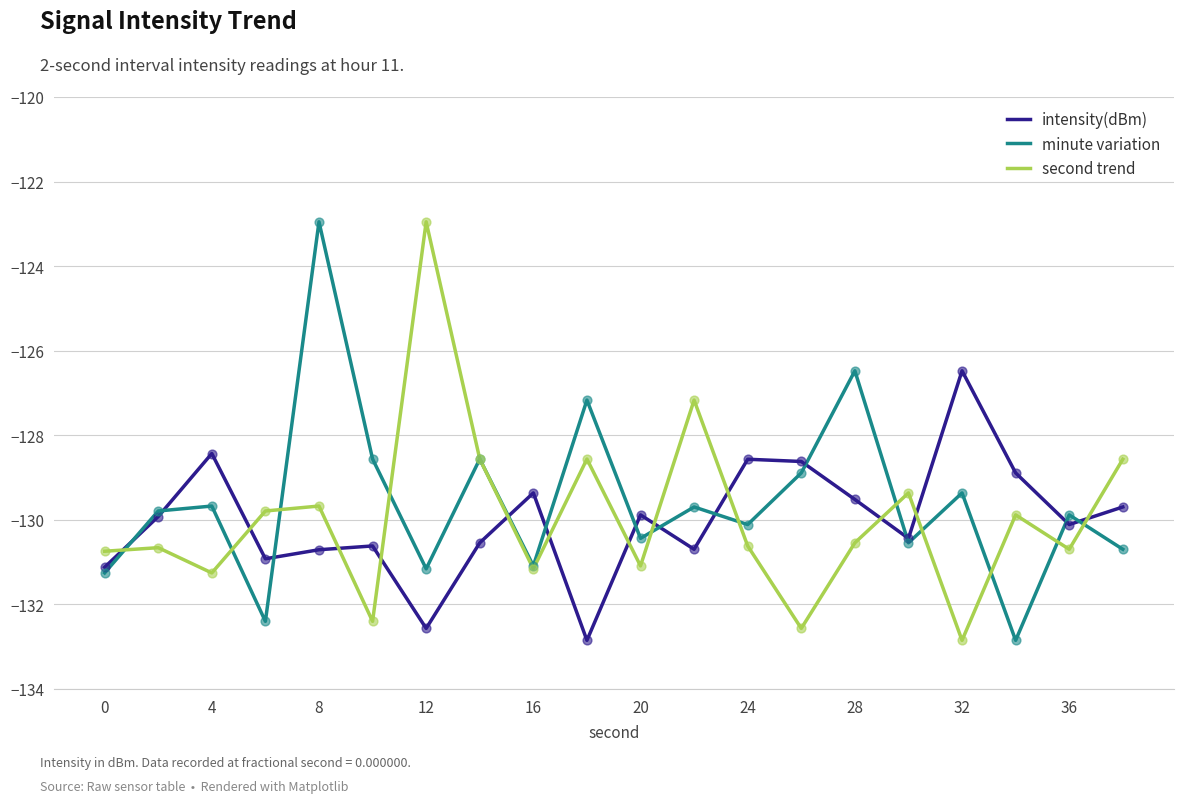

What is the maximum value for minute variation?

-123.0